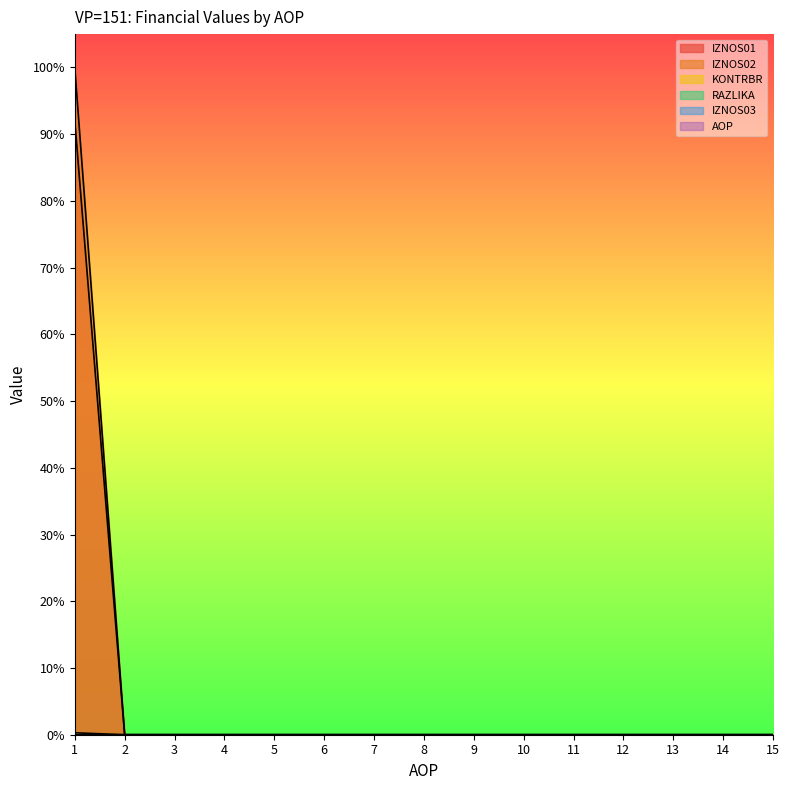

True or false: IZNOS02 and KONTRBR cross at least once.

False